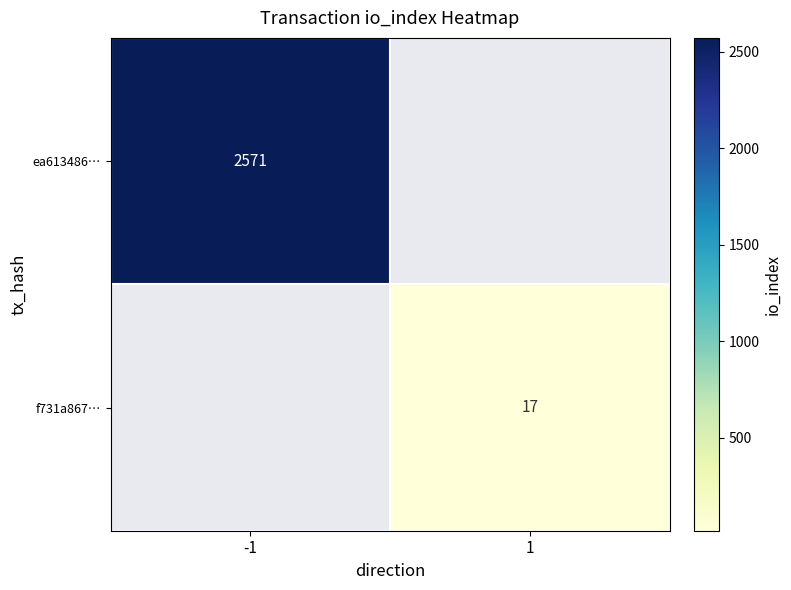

Is it true that f731a867… equals 17 at 1?

True